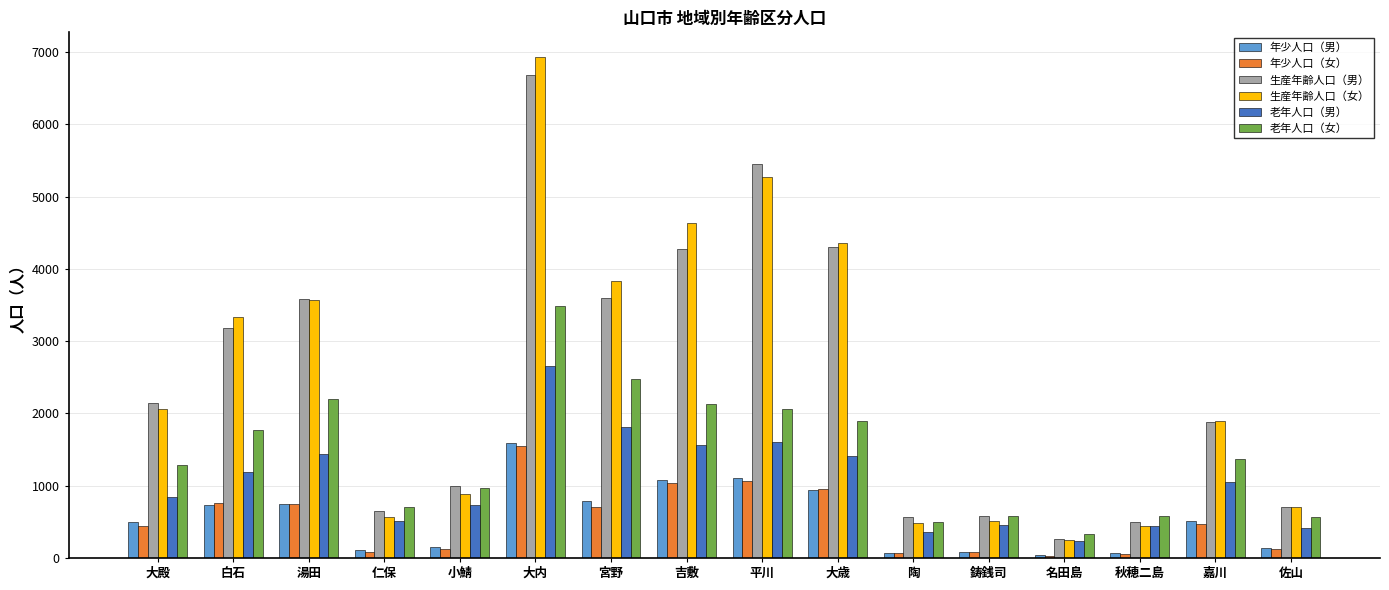

What is the average value of the 老年人口（男） series?

1046